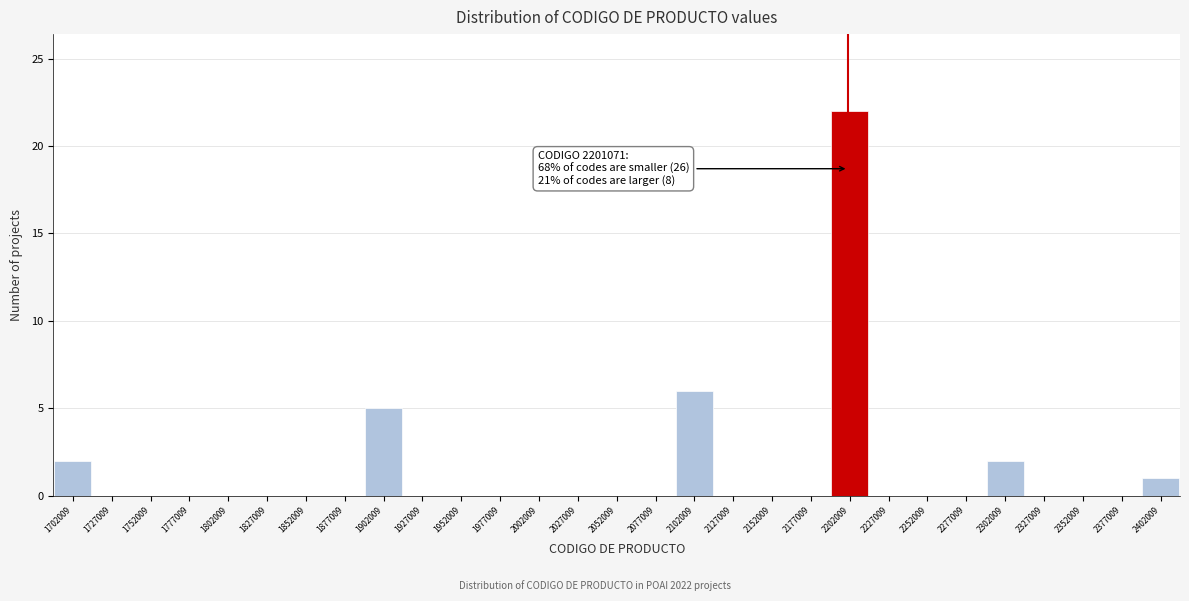

Which range on the x-axis has the tallest bar?

2190000 to 2215000